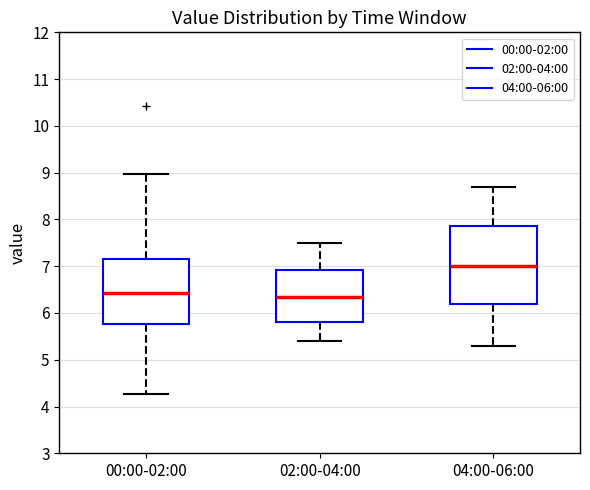

Comparing the boxes themselves (not the whiskers), which one is the tallest?

04:00-06:00